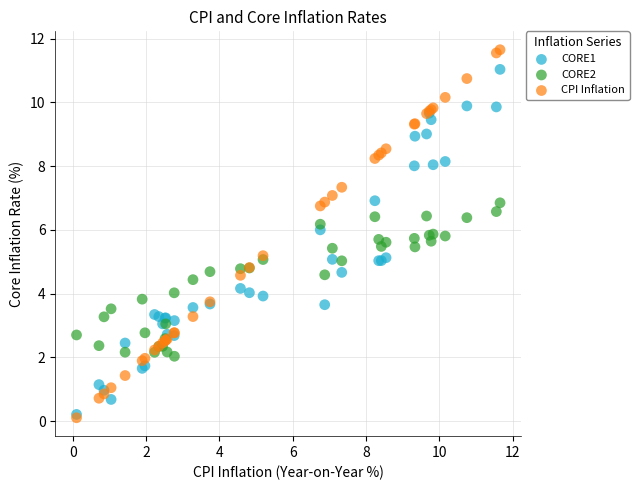

Which series contains the highest Y value?

CPI Inflation